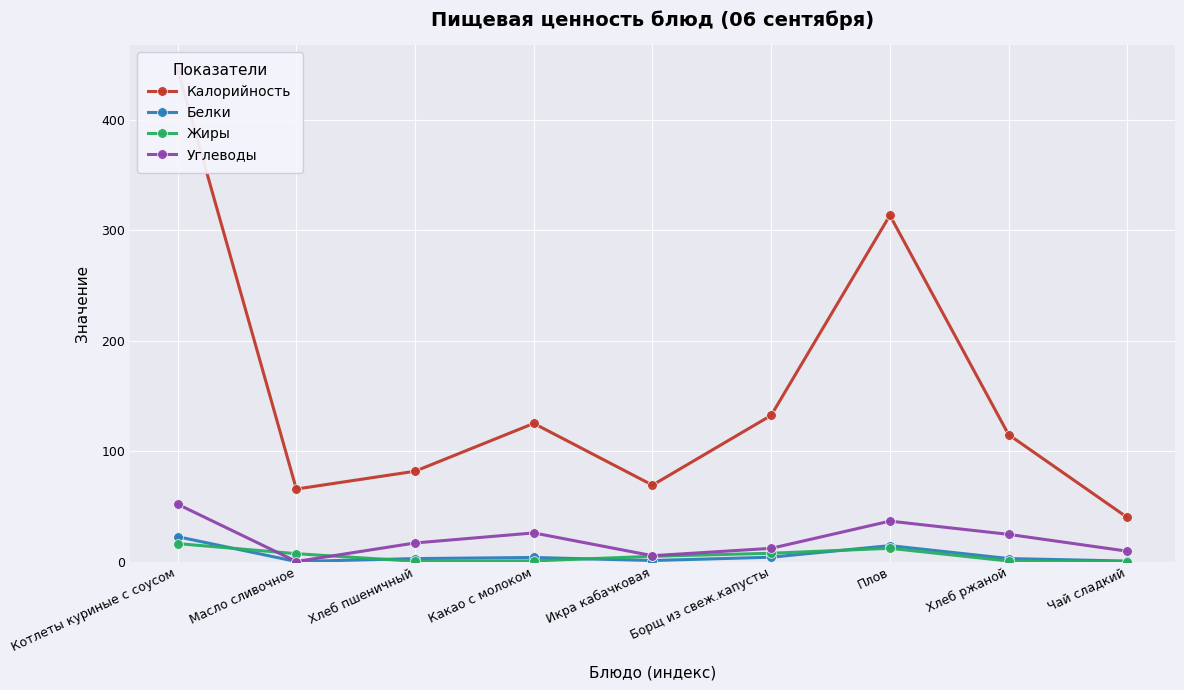

Reading left to right, transcribe all the data shown in this chart.

Калорийность: 445.3	65.7	81.8	125.1	69.3	132.4	313.4	115.0	40.0
Белки: 22.6	0.1	2.8	3.8	1.0	4.0	14.5	2.8	0.5
Жиры: 16.3	7.2	0.3	0.7	4.8	7.6	12.1	0.6	0.0
Углеводы: 52.0	0.1	16.9	26.0	5.4	12.1	36.7	24.7	9.5